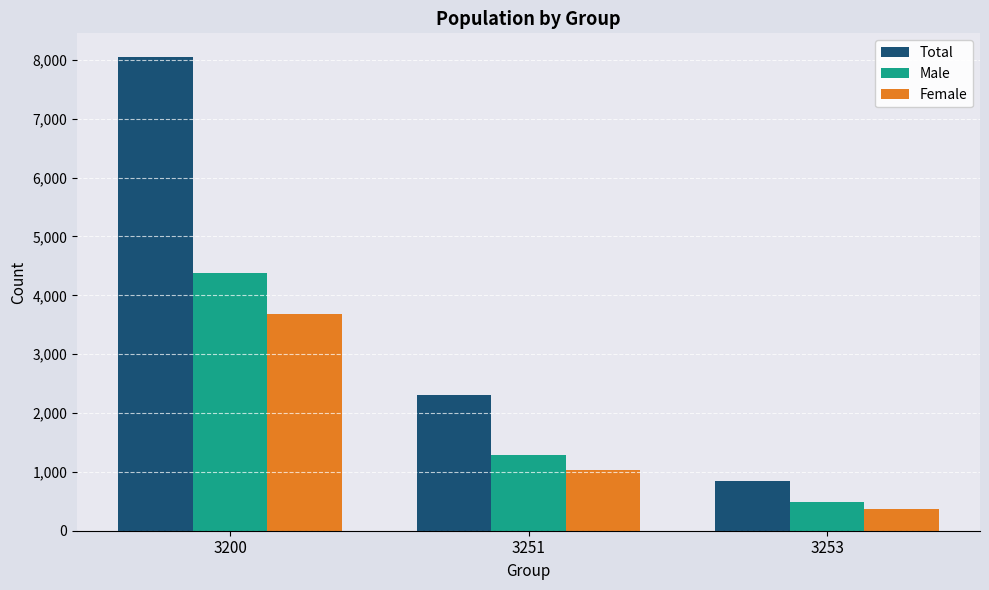

What are all the series names shown in the legend?

Total, Male, Female